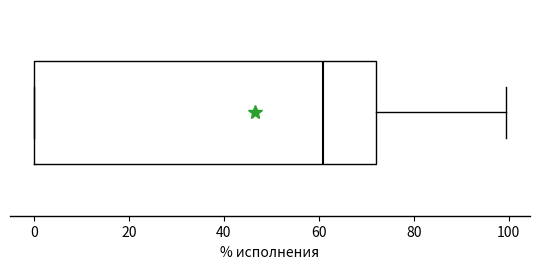

Where is the right edge of the box on the x-axis? The values are not printed on the chart, so give them approximately, as read against the axis.

72